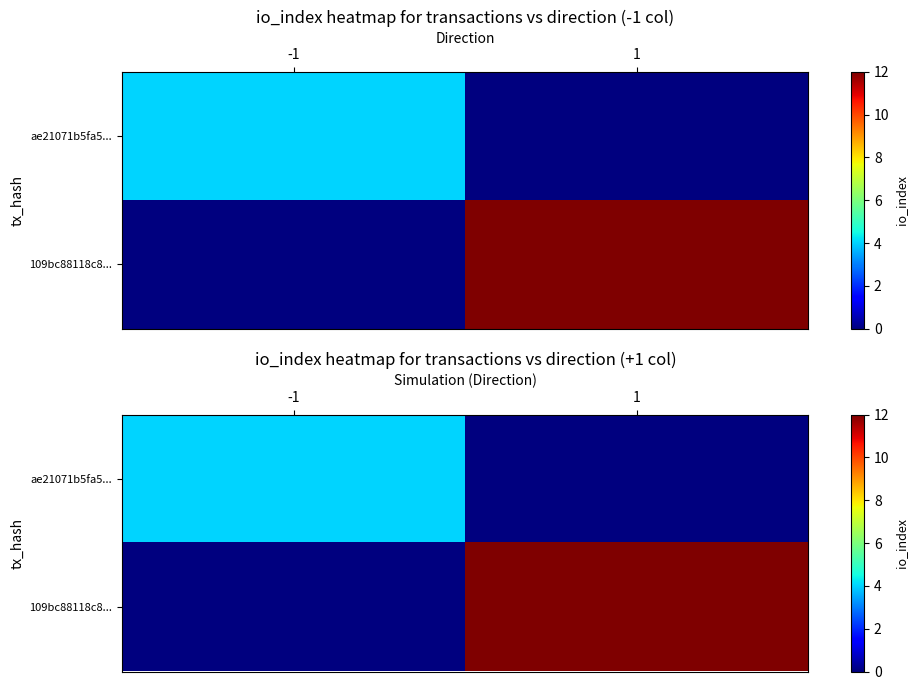

At which category is the sum across all series the highest?

1